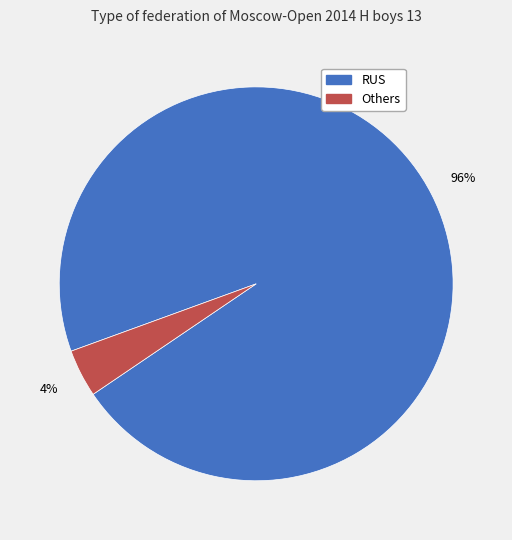

To the nearest percent, what is the difference between the largest and smallest slice percentages?

92%